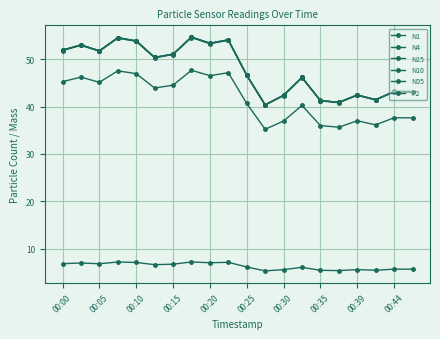

How many distinct data groups are displayed?

6